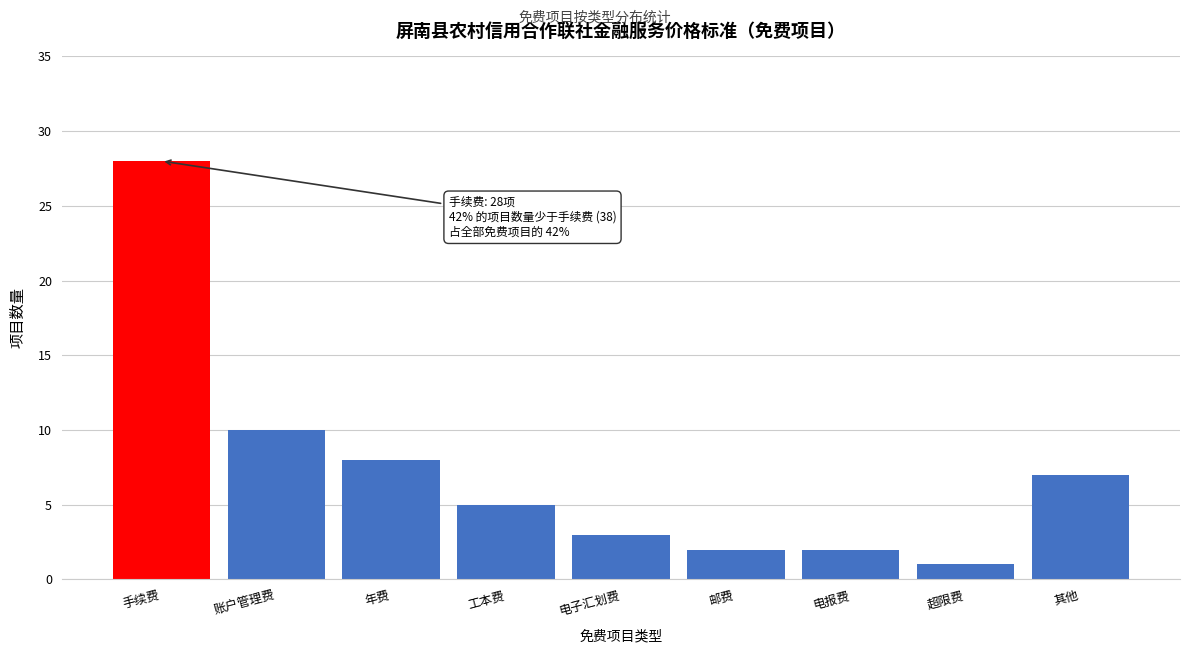

Reading left to right, what are all the values shown in this chart?

28	10	8	5	3	2	2	1	7